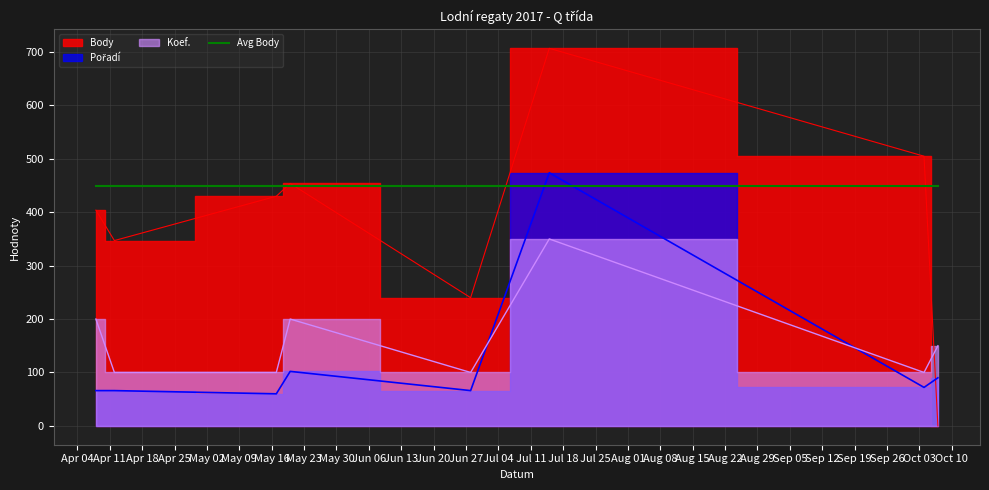

Rank the categories by Koef. value from highest to lowest.

2017-07-15, 2017-04-08, 2017-05-20, 2017-10-07, 2017-04-12, 2017-05-17, 2017-06-28, 2017-10-04